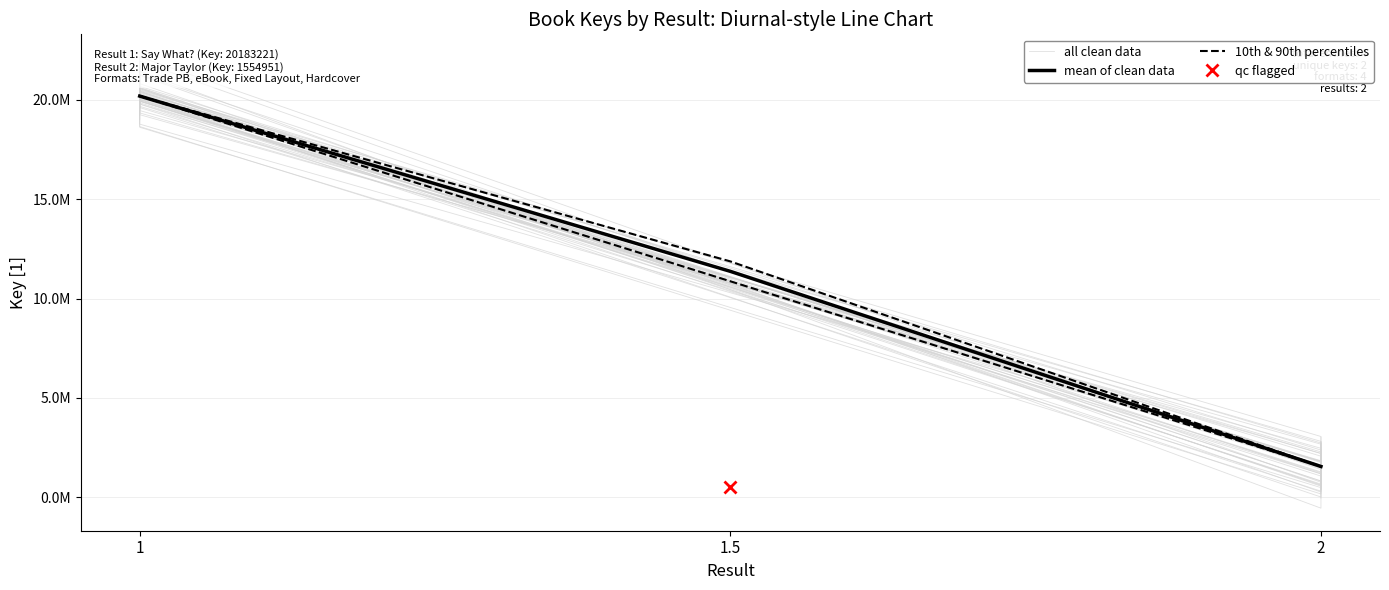

What is the sum of the values at 2 and 1?

21979159.0